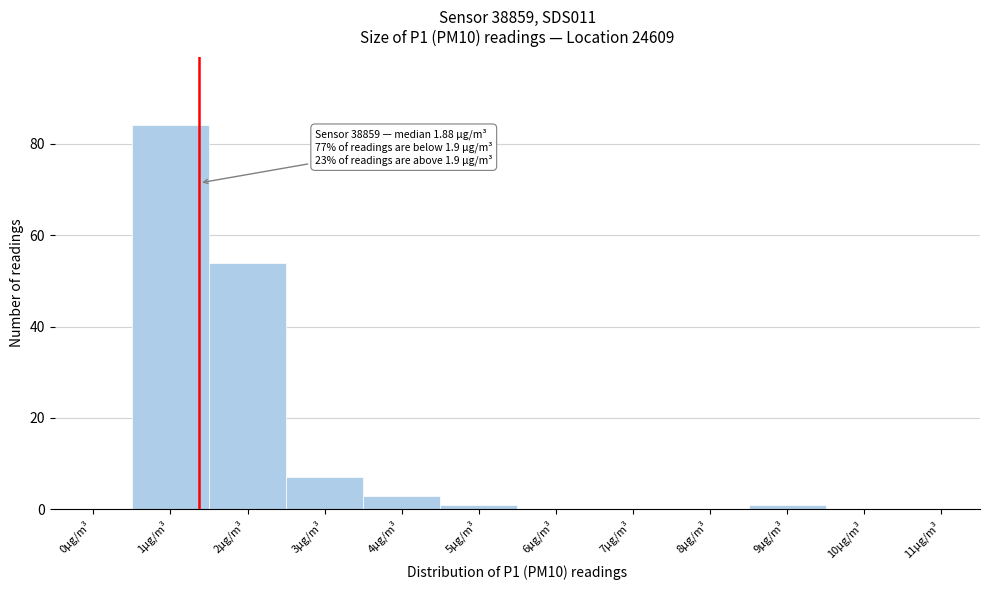

Reading right to left, list all the values displayed in this chart.

11µg/m³=0	10µg/m³=0	9µg/m³=1	8µg/m³=0	7µg/m³=0	6µg/m³=0	5µg/m³=1	4µg/m³=3	3µg/m³=7	2µg/m³=54	1µg/m³=84	0µg/m³=0